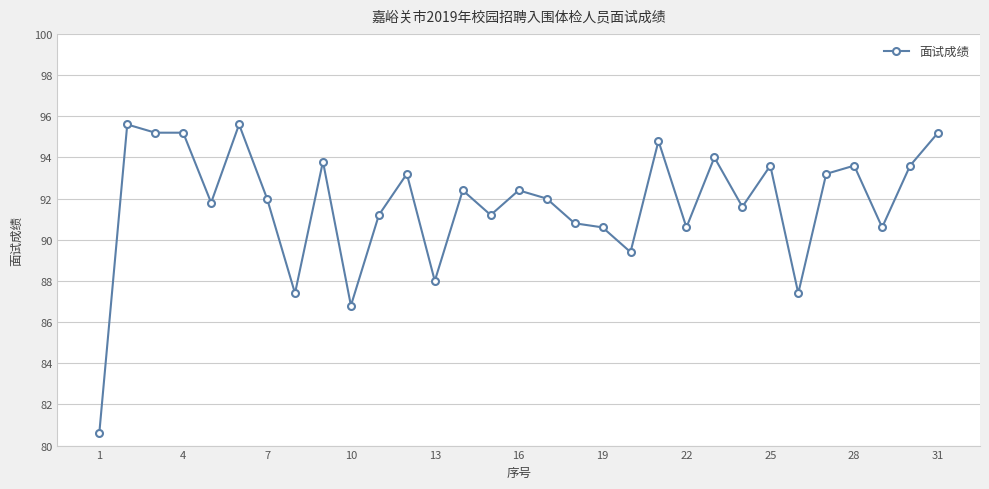

What is the average value?

91.7